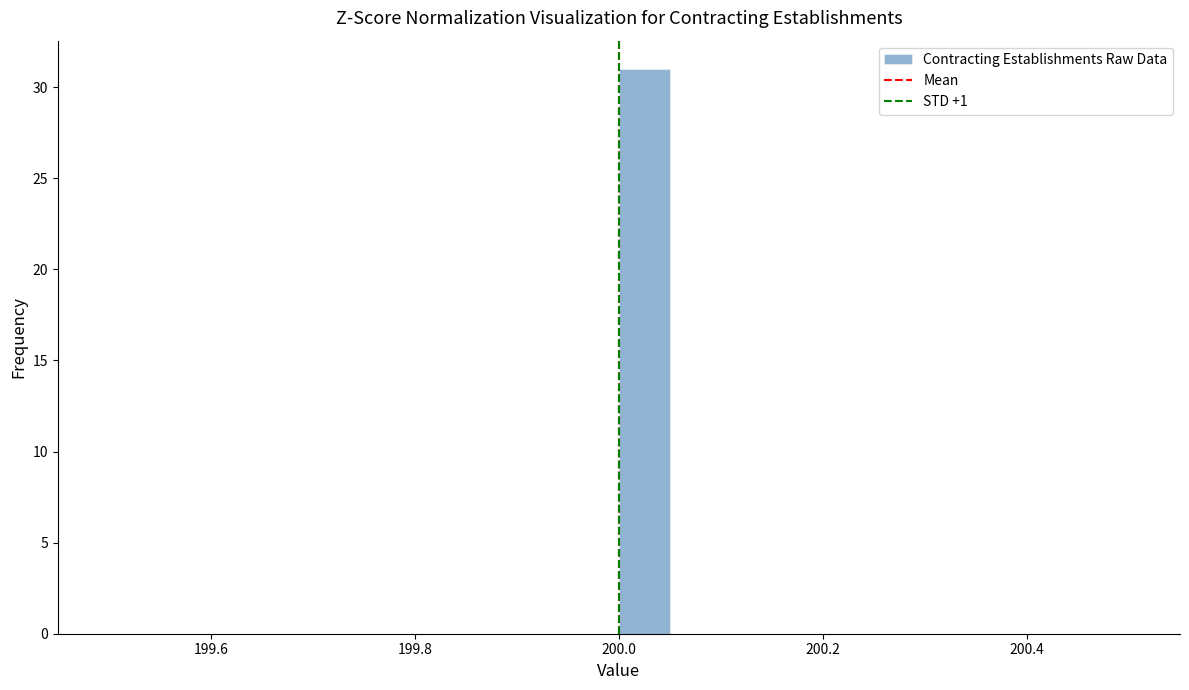

Around what value on the x-axis is the tallest bar? Give the approximate position of its centre, as read against the axis.

200.02